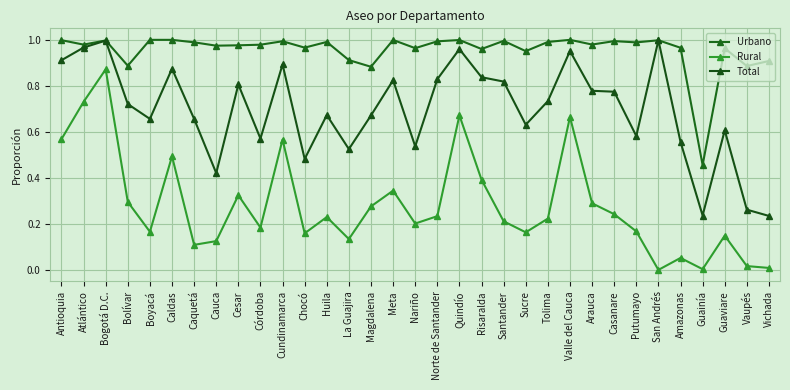

Rank the series at San Andrés from highest to lowest value.

Urbano, Total, Rural